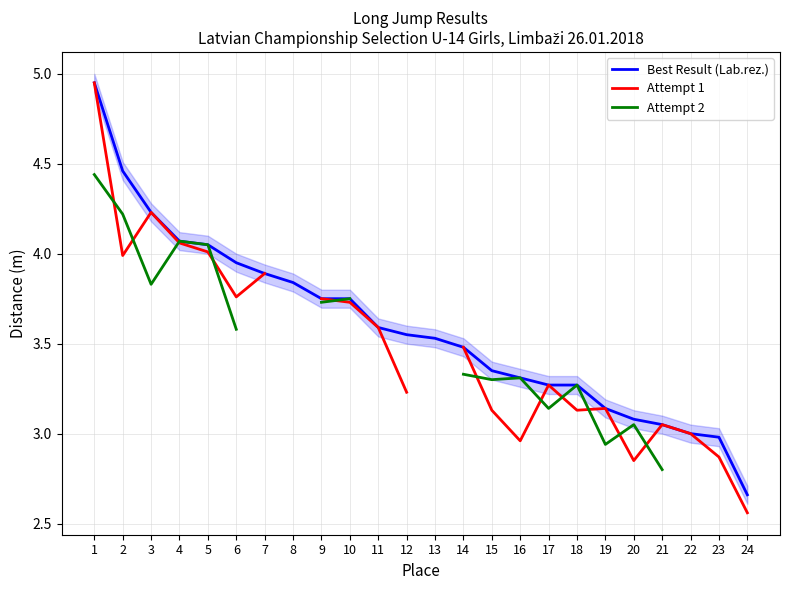

Between 5 and 9, which series saw the biggest shift?

Attempt 2